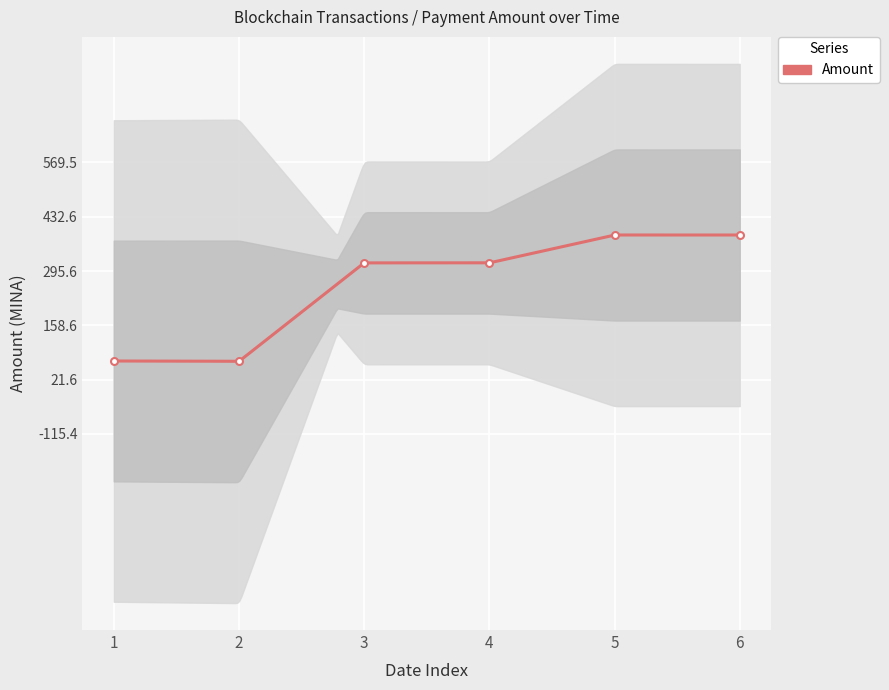

Reading right to left, transcribe all the data shown in this chart.

386.5	386.6	316.2	316.2	67.5	68.6